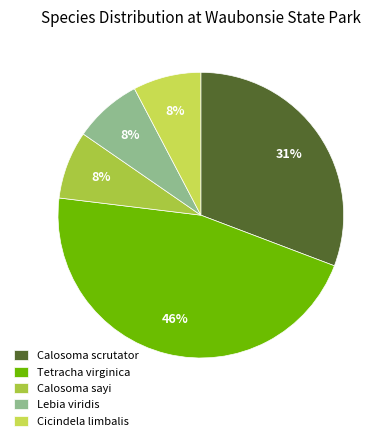

Does any single category account for the majority?

No